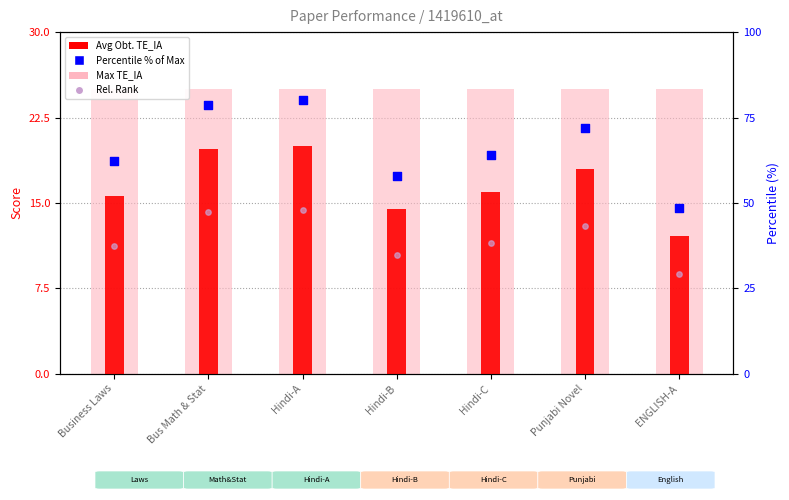

Which series has the widest spread of Y values?

Percentile (% of Max)